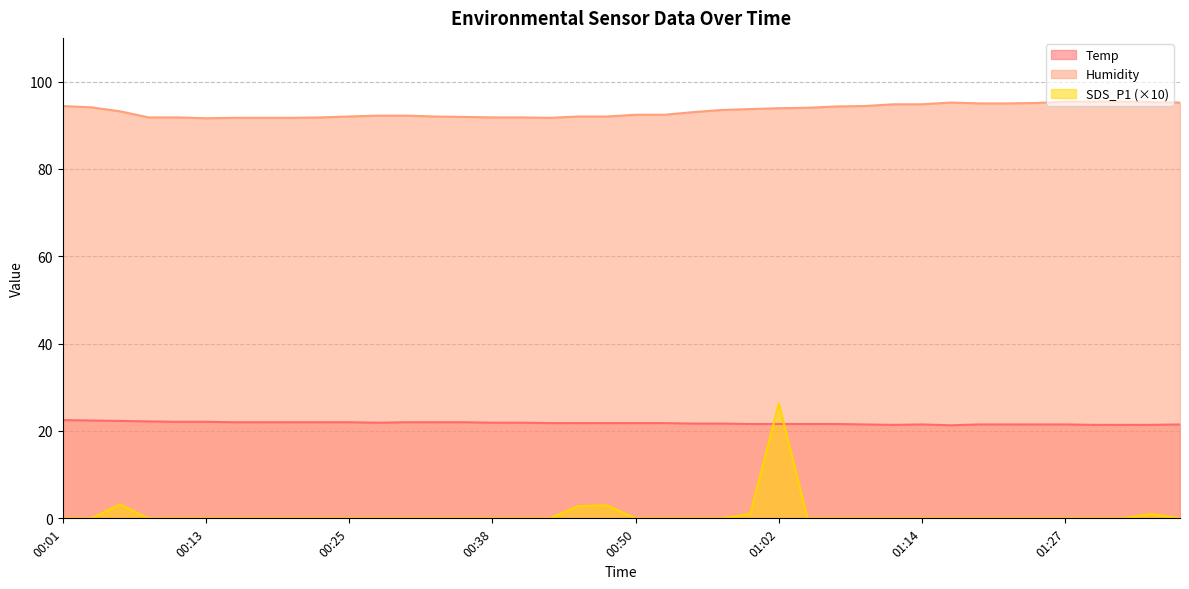

The value of Temp at 00:55 is 33.4. True or false?

False